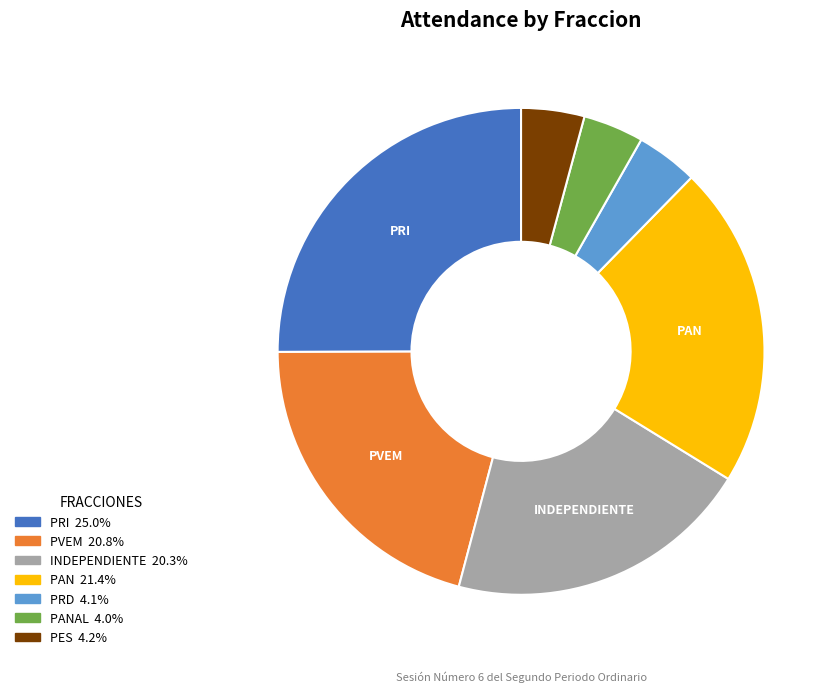

Is there any slice that represents more than half of the pie?

No